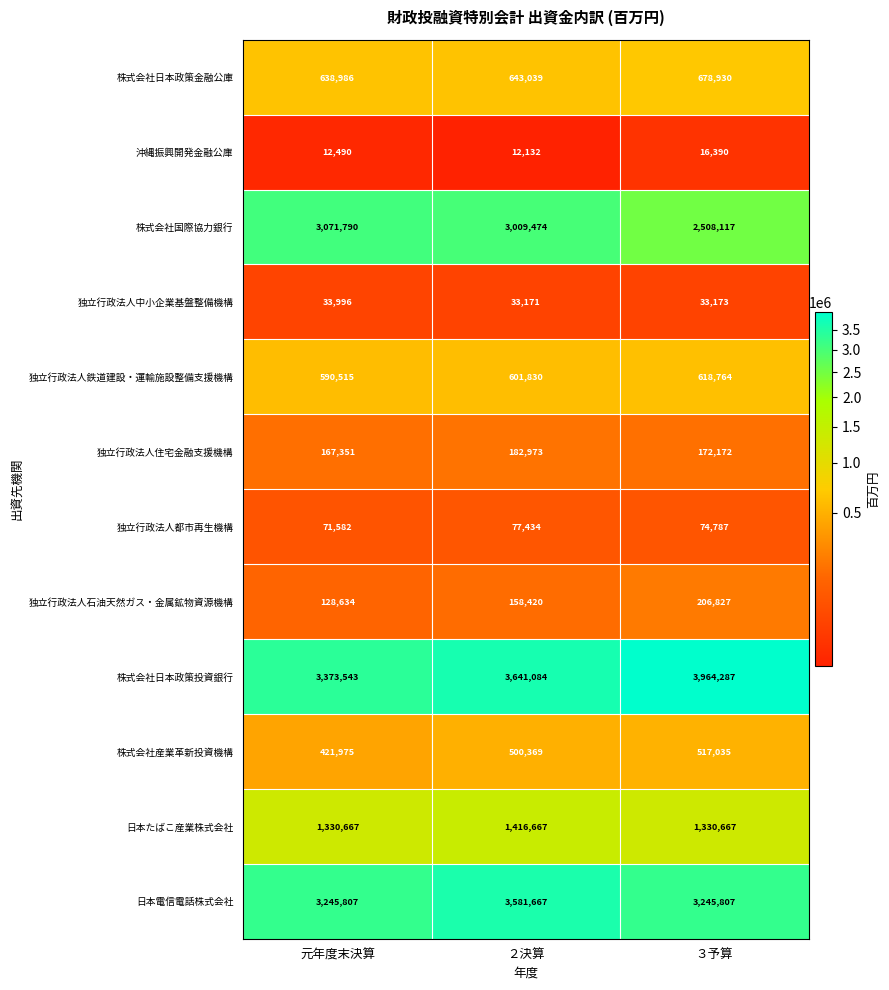

Which series has the largest range (max minus min)?

株式会社日本政策投資銀行